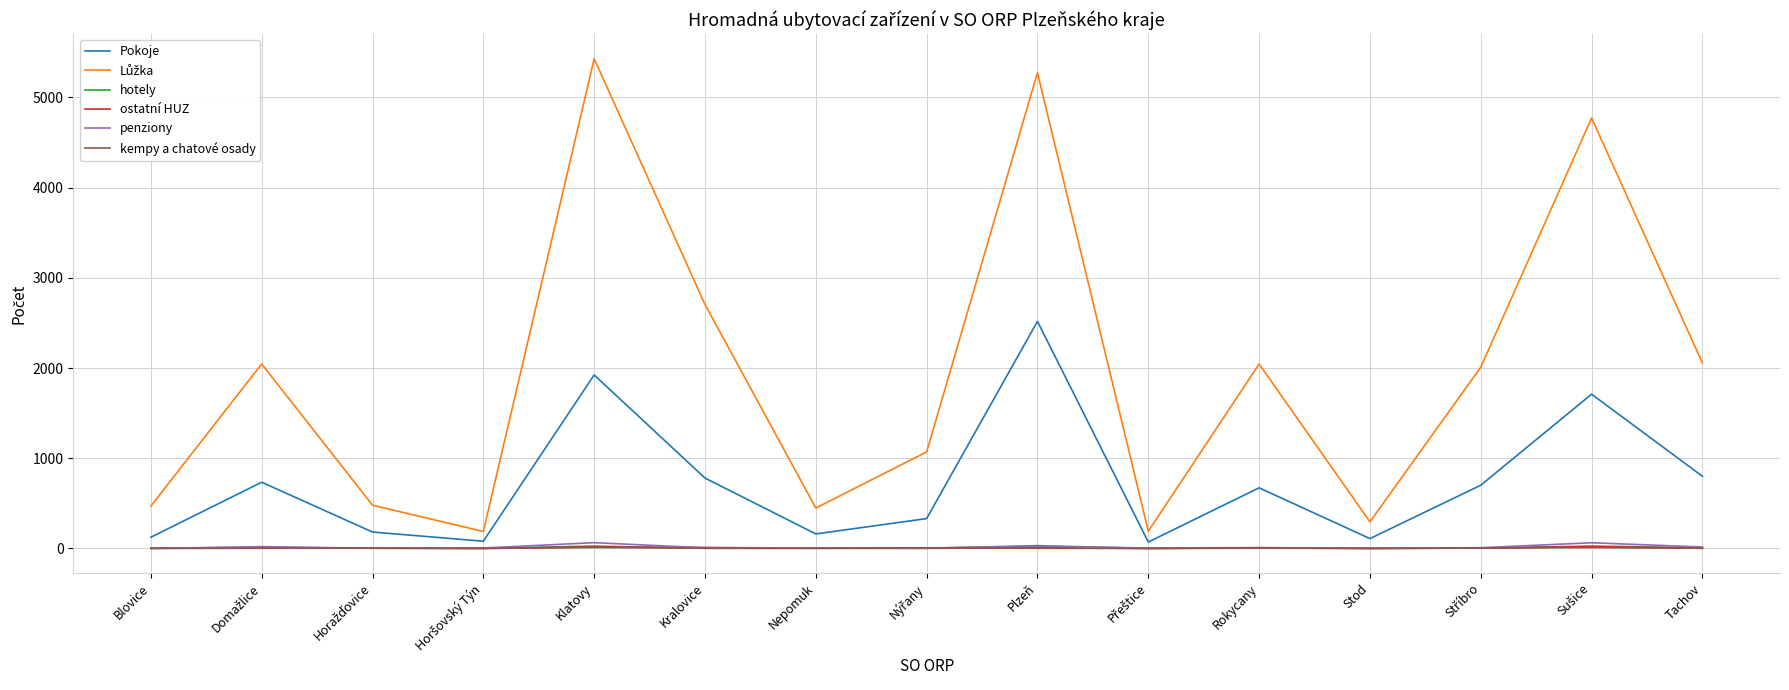

What is the maximum value shown in the chart?

5428